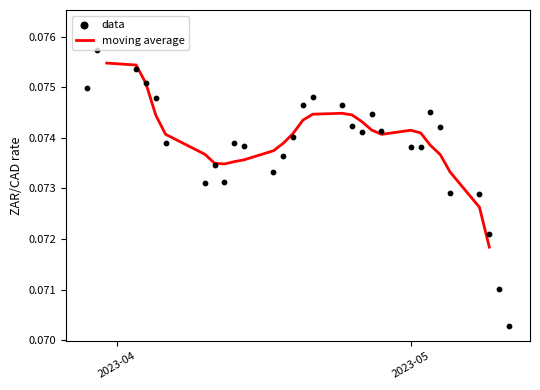

Which series has the widest spread of Y values?

data